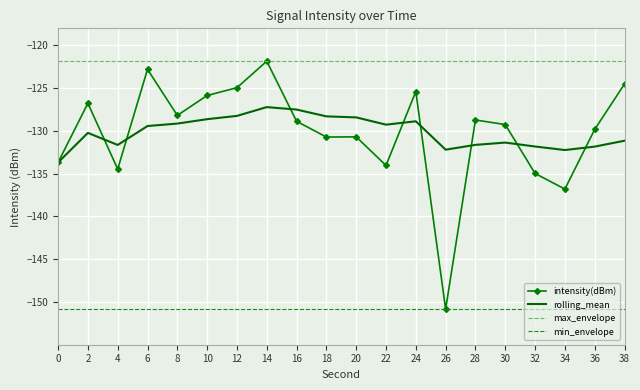

Which series changed the most between 18 and 22?

intensity(dBm)